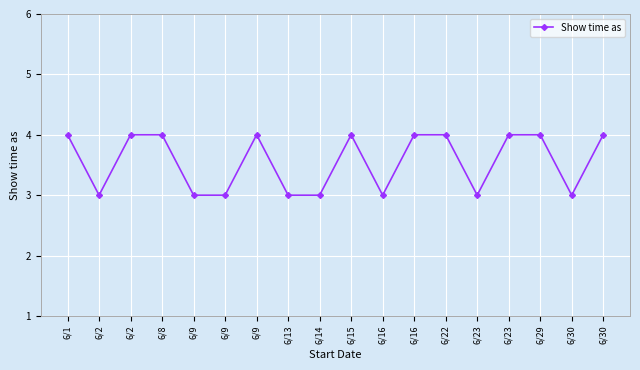

Is it true that the value at 6/13 is 5?

False